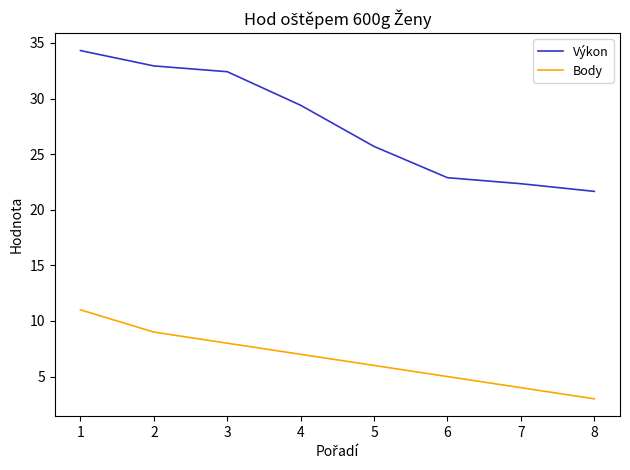

Is the value of Body at 3 greater than the value of Výkon at 5?

No